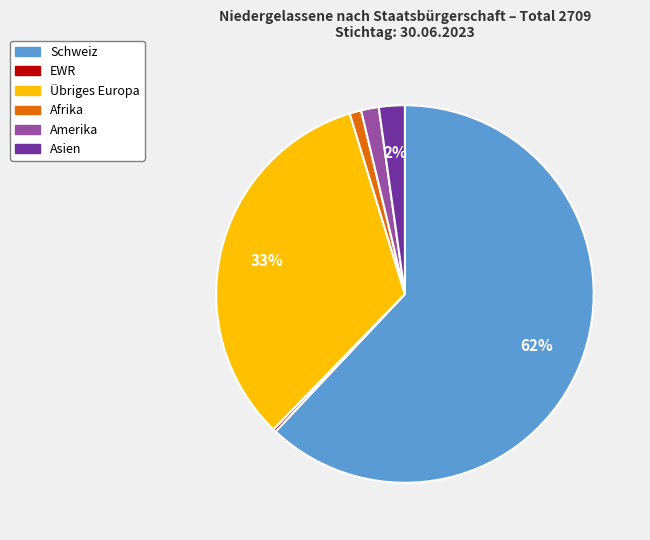

Between Asien and Schweiz, which is larger?

Schweiz